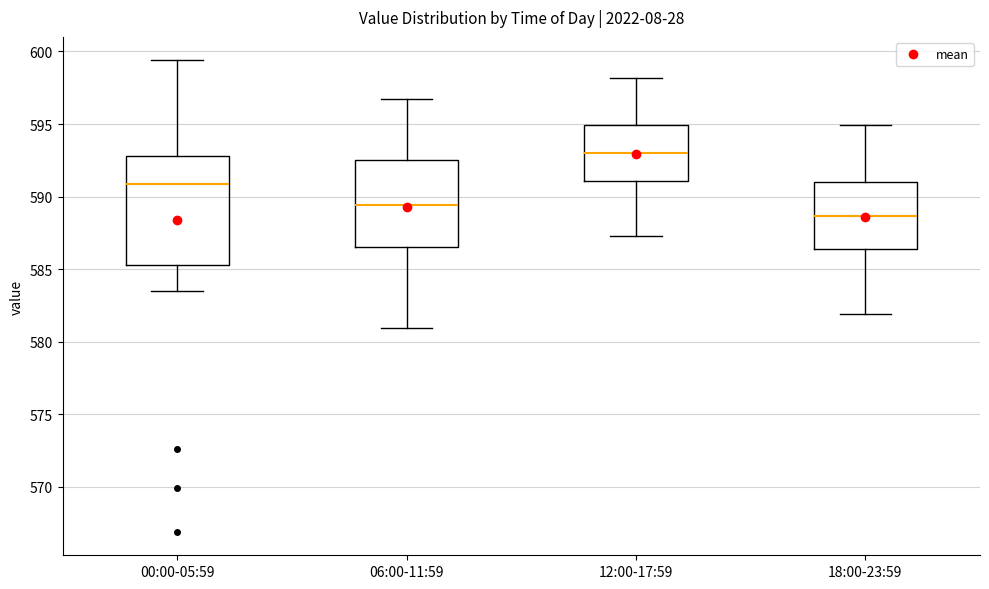

Which box is the tallest, from its lower edge to its upper edge?

00:00-05:59